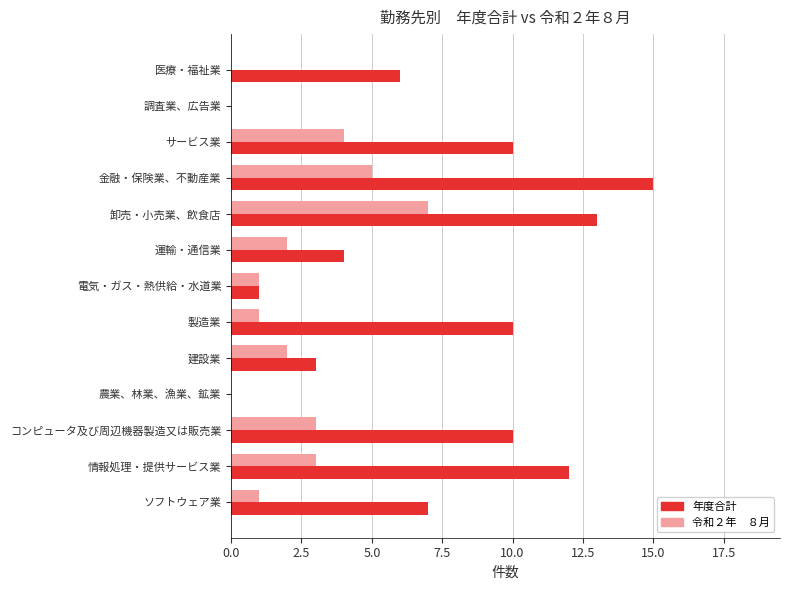

What is the total value across all series at 医療・福祉業?

6